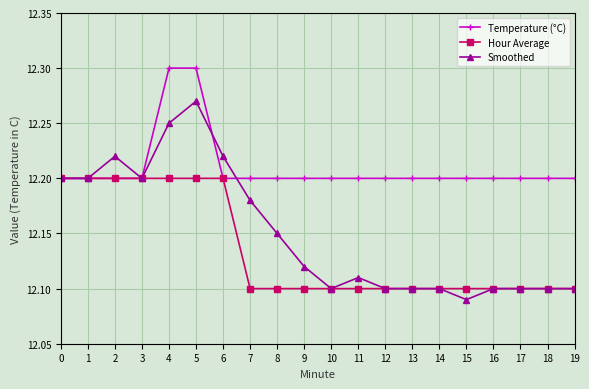

Which series has the largest range (max minus min)?

Smoothed